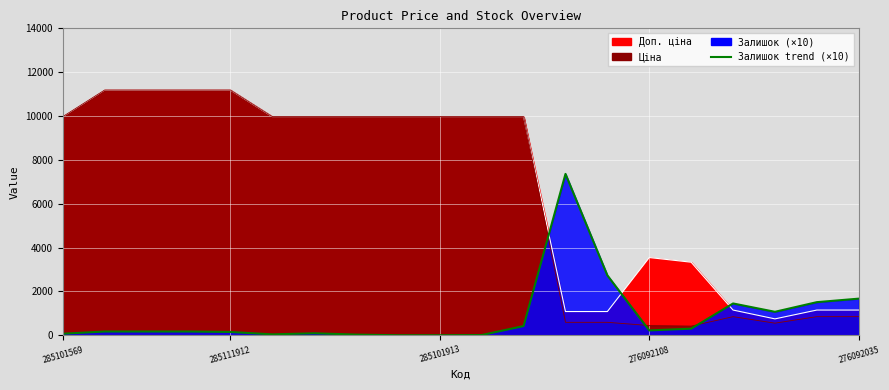

The chart shows a value of 2334 at 16. True or false?

False